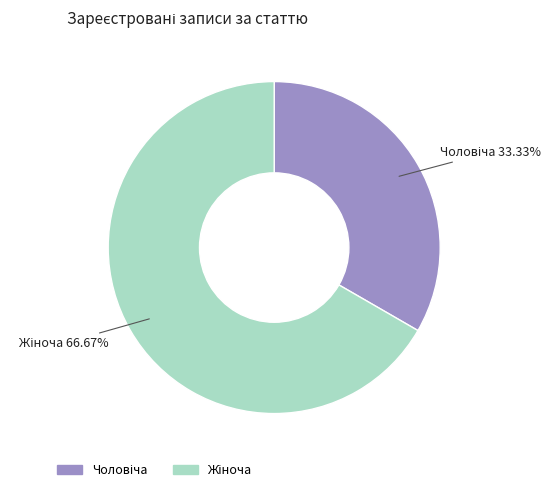

Is there any slice that represents more than half of the pie?

Yes